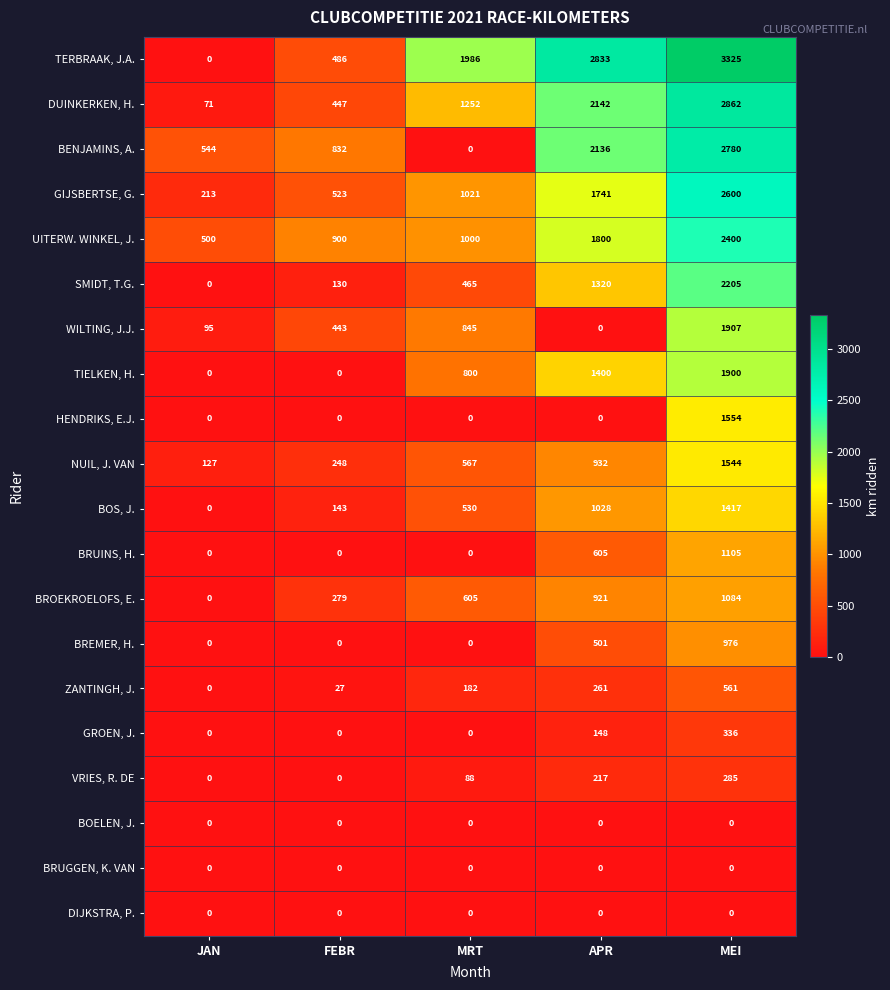

Between APR and MEI, which series saw the biggest shift?

WILTING, J.J.